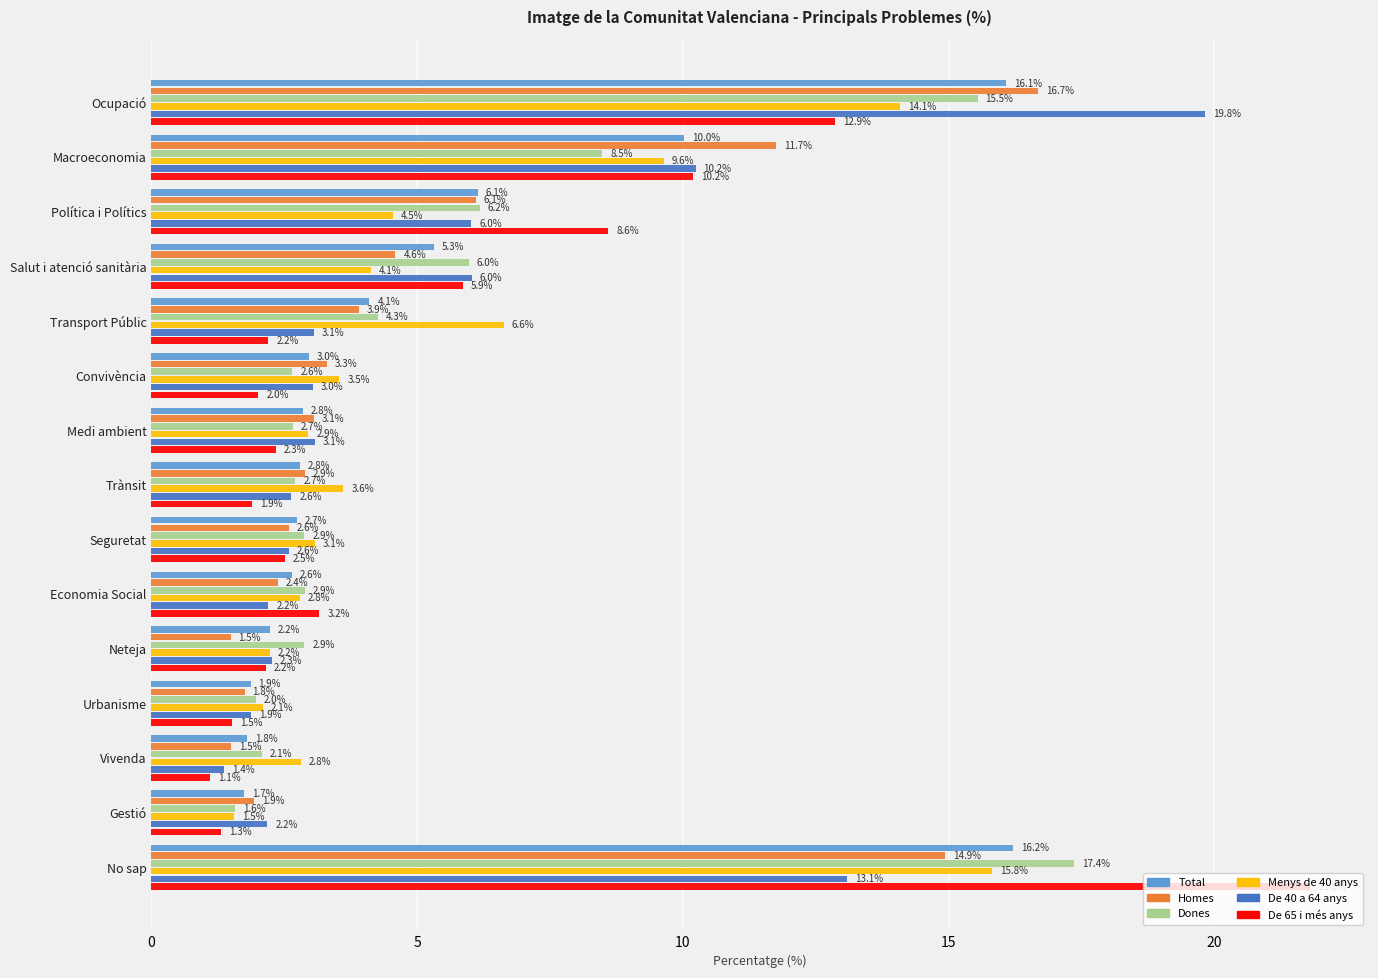

How many categories are shown in the chart?

15